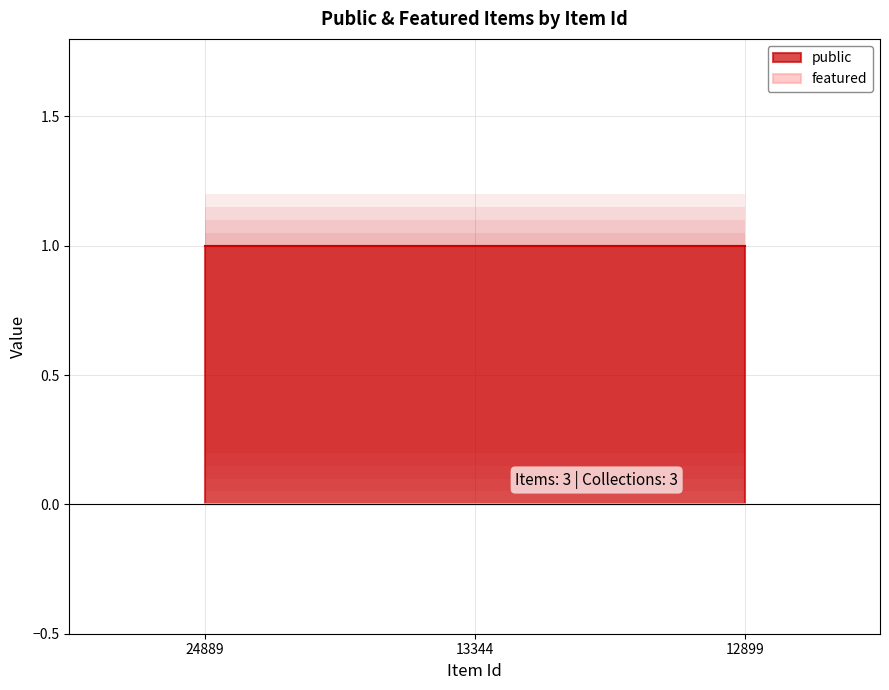

How many distinct data groups are displayed?

2